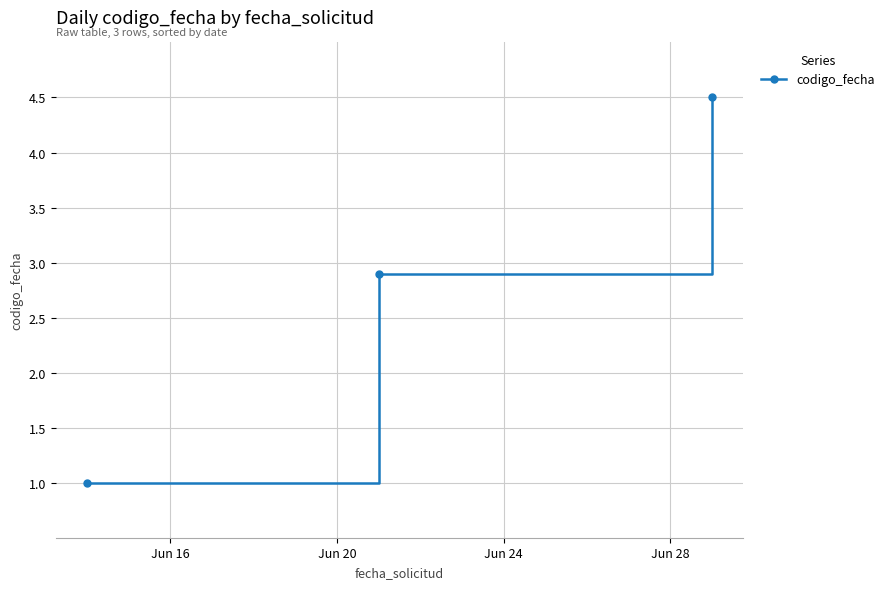

What is the difference between the second highest and minimum values?

1.9